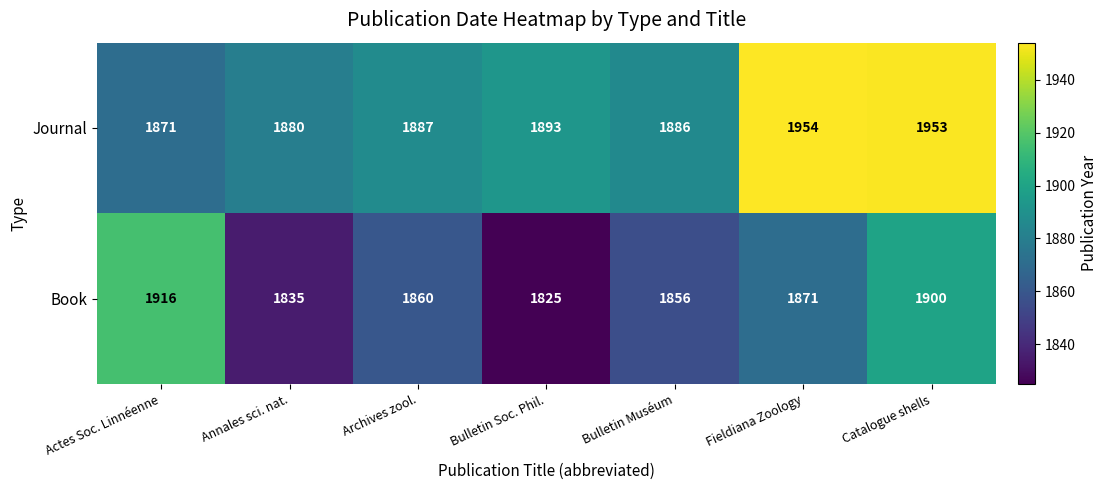

What is the maximum value for Book?

1916